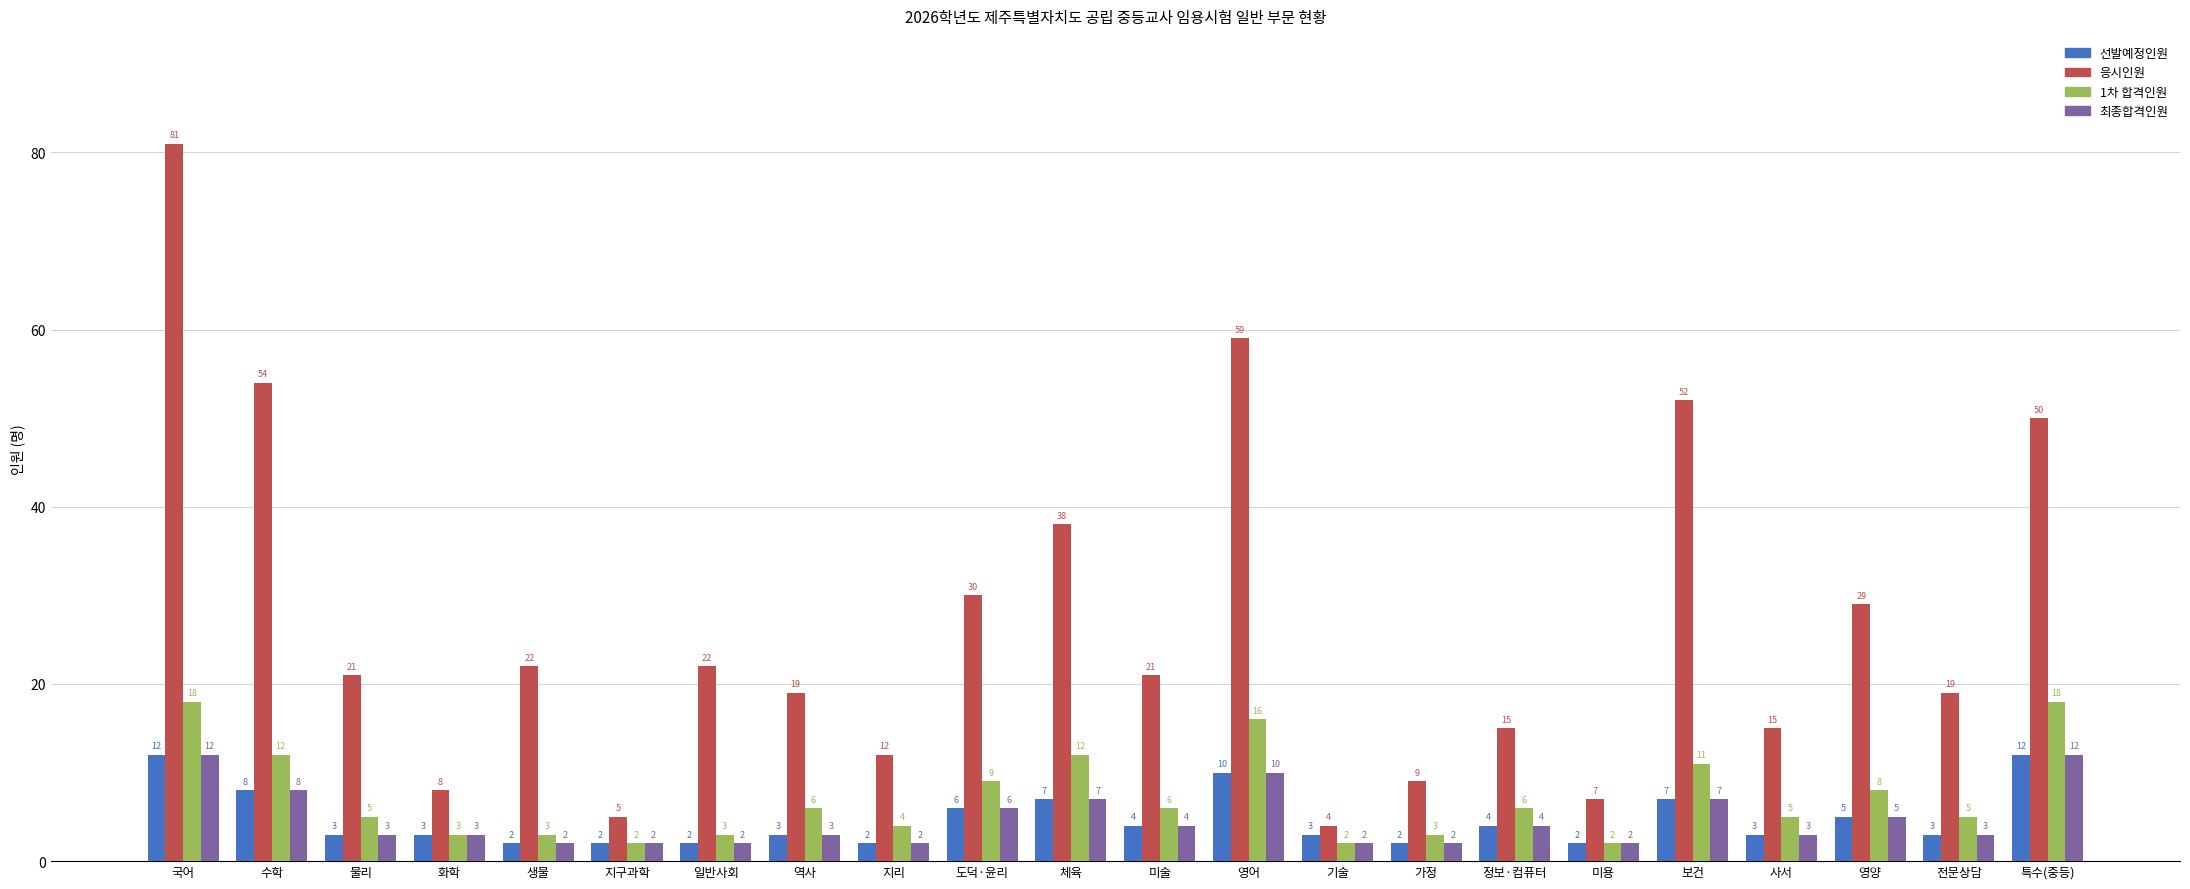

Reading left to right, list all the values displayed in this chart.

선발예정인원: 국어=12	수학=8	물리=3	화학=3	생물=2	지구과학=2	일반사회=2	역사=3	지리=2	도덕·윤리=6	체육=7	미술=4	영어=10	기술=3	가정=2	정보·컴퓨터=4	미용=2	보건=7	사서=3	영양=5	전문상담=3	특수(중등)=12
응시인원: 국어=81	수학=54	물리=21	화학=8	생물=22	지구과학=5	일반사회=22	역사=19	지리=12	도덕·윤리=30	체육=38	미술=21	영어=59	기술=4	가정=9	정보·컴퓨터=15	미용=7	보건=52	사서=15	영양=29	전문상담=19	특수(중등)=50
1차 합격인원: 국어=18	수학=12	물리=5	화학=3	생물=3	지구과학=2	일반사회=3	역사=6	지리=4	도덕·윤리=9	체육=12	미술=6	영어=16	기술=2	가정=3	정보·컴퓨터=6	미용=2	보건=11	사서=5	영양=8	전문상담=5	특수(중등)=18
최종합격인원: 국어=12	수학=8	물리=3	화학=3	생물=2	지구과학=2	일반사회=2	역사=3	지리=2	도덕·윤리=6	체육=7	미술=4	영어=10	기술=2	가정=2	정보·컴퓨터=4	미용=2	보건=7	사서=3	영양=5	전문상담=3	특수(중등)=12